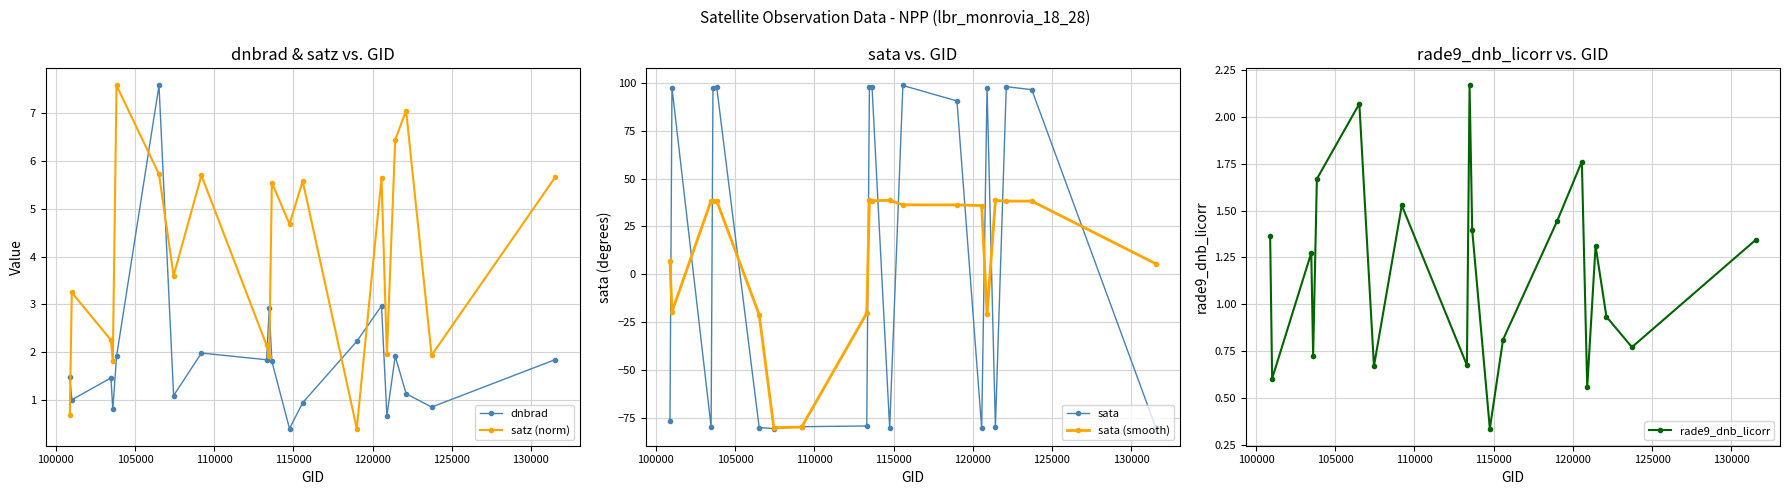

True or false: sata (smooth) has more than 2 points higher than both neighbors.

True